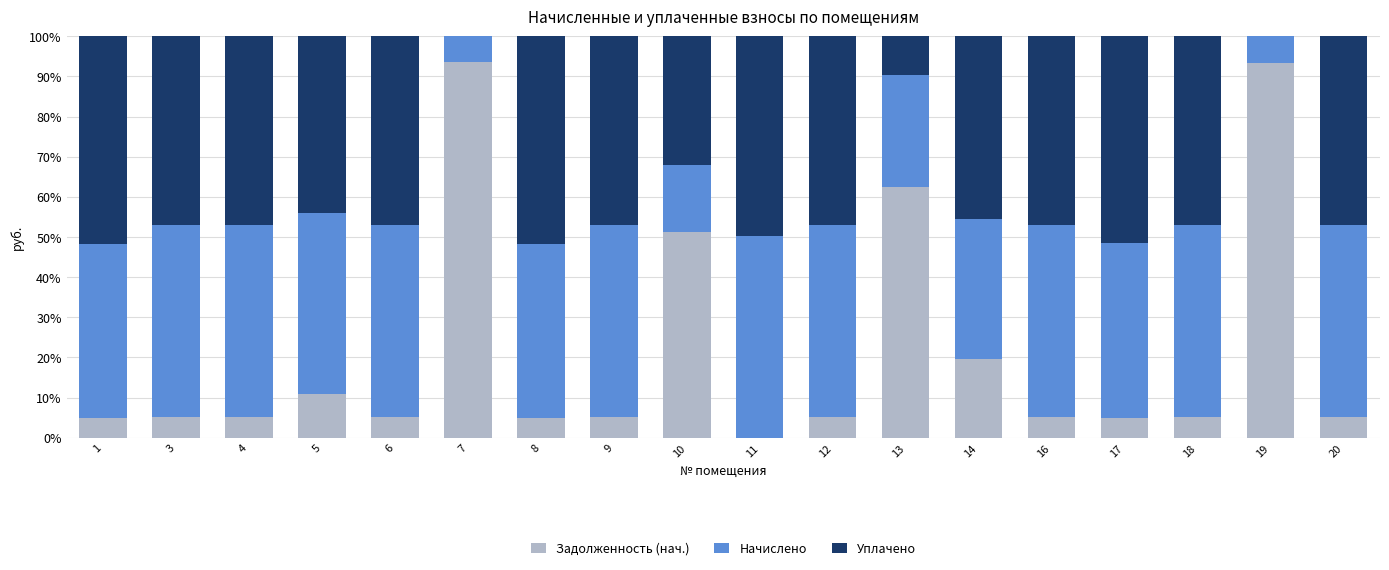

What is the highest value of the Задолженность (нач.) series?

93.7